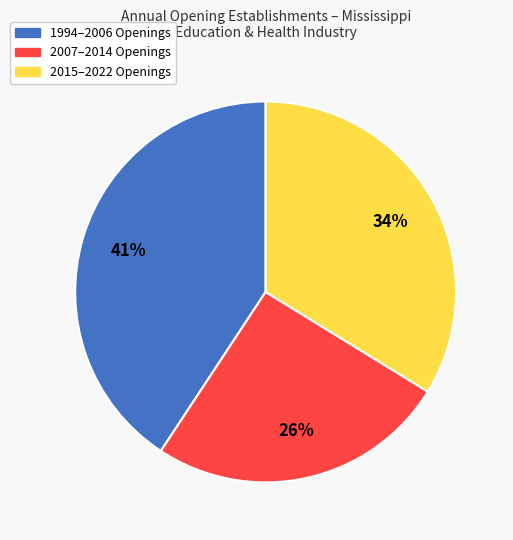

To the nearest percent, what is the average slice percentage?

33%